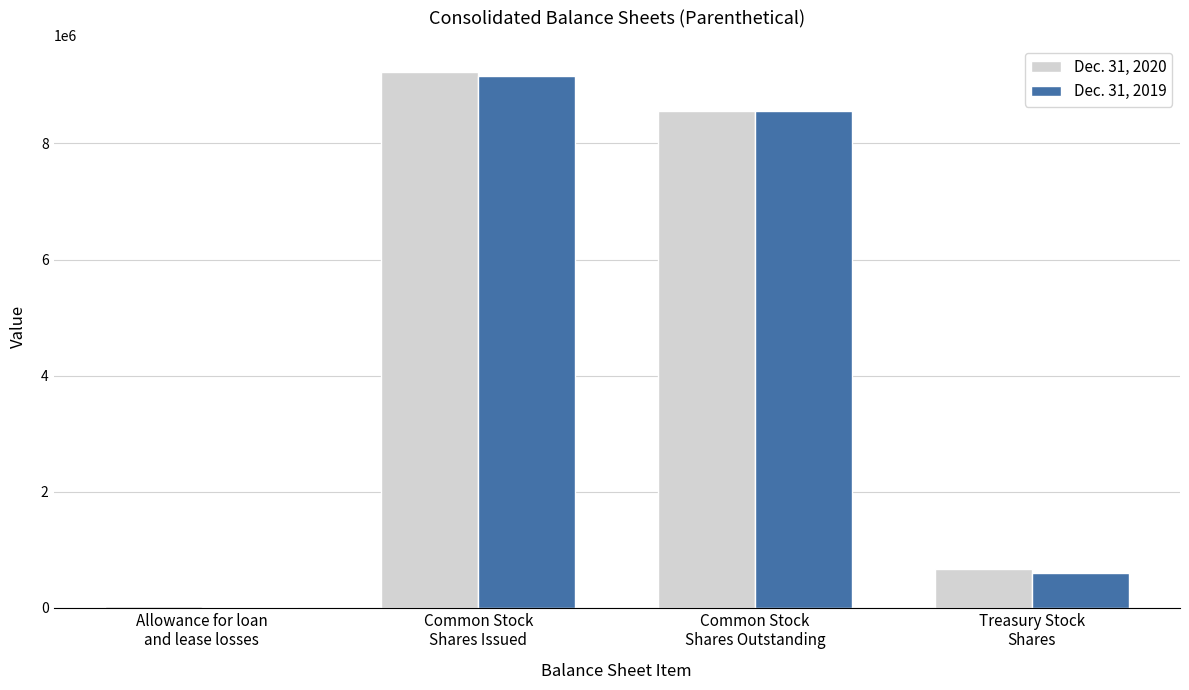

What is the spread (max minus min) of values at Common Stock
Shares Outstanding?

916